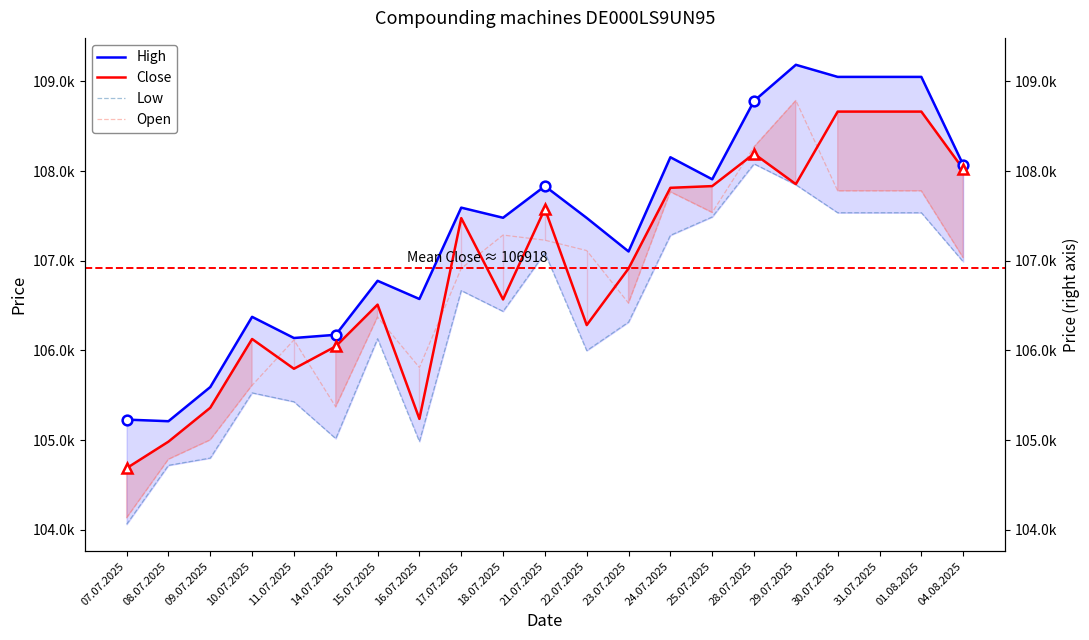

What is the difference between the maximum and minimum values in the High series?

3975